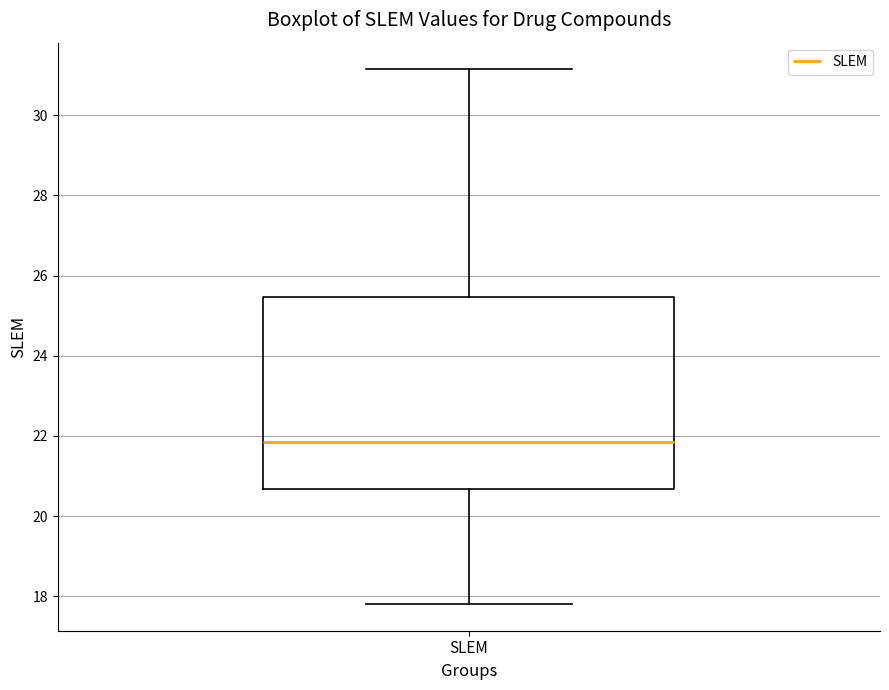

Where does the median line of the box for SLEM sit on the y-axis? The values are not printed on the chart, so give them approximately, as read against the axis.

21.8